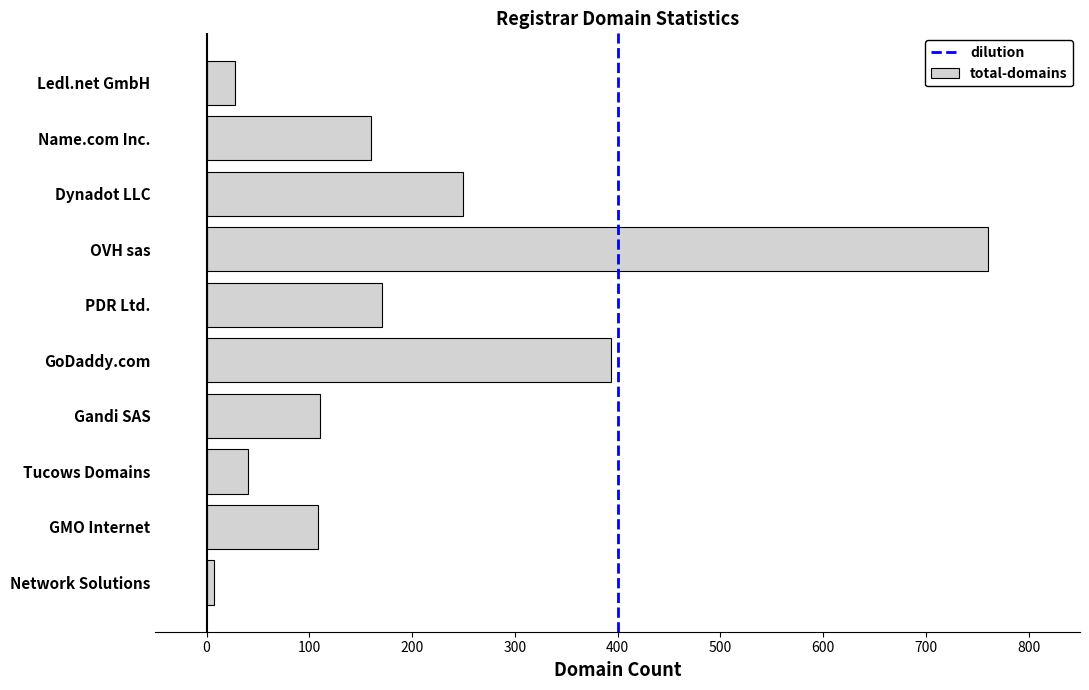

Approximately how many times larger is the value at GoDaddy.com compared to Gandi SAS?

3.6